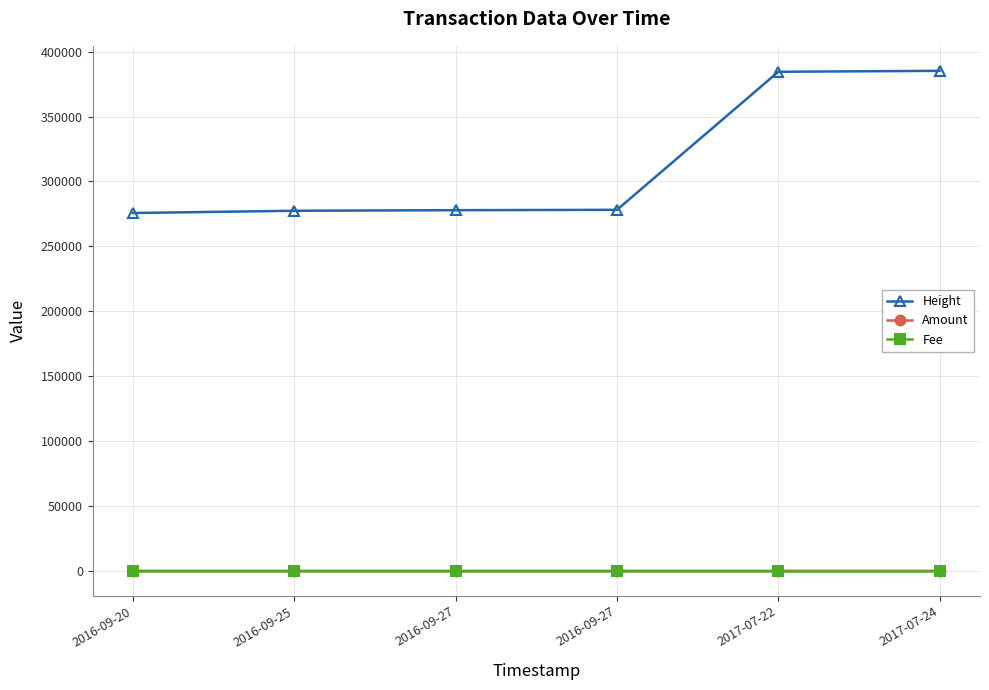

Is this an area chart (filled region under the line)?

No